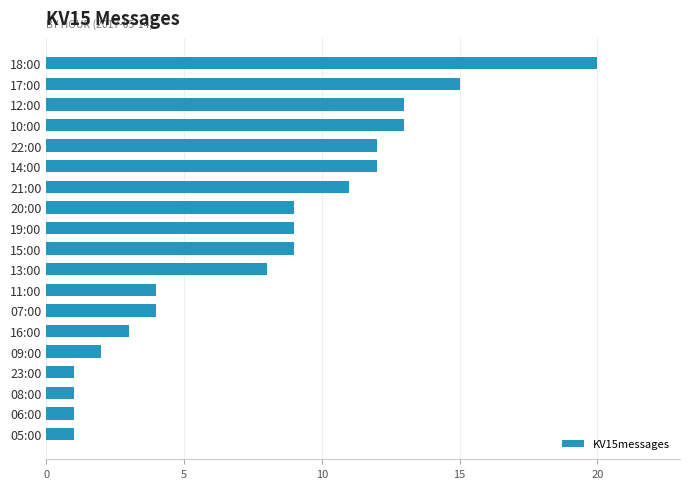

True or false: the data shows 0 at 23:00.

False